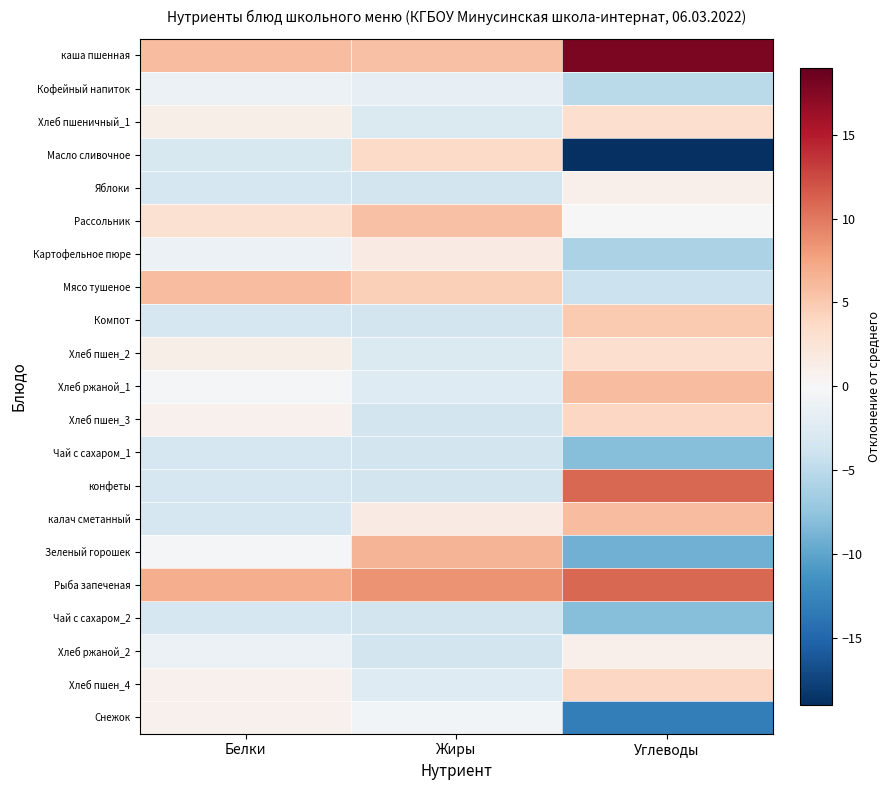

Reading left to right, transcribe all the data shown in this chart.

каша пшенная: Белки=5.8	Жиры=5.5	Углеводы=17.9
Кофейный напиток: Белки=-1.2	Жиры=-1.5	Углеводы=-5.1
Хлеб пшеничный_1: Белки=1.1	Жиры=-2.8	Углеводы=3.2
Масло сливочное: Белки=-3.1	Жиры=3.7	Углеводы=-19.0
Яблоки: Белки=-3.2	Жиры=-3.5	Углеводы=0.9
Рассольник: Белки=2.8	Жиры=5.5	Углеводы=-0.1
Картофельное пюре: Белки=-1.2	Жиры=1.5	Углеводы=-6.1
Мясо тушеное: Белки=5.8	Жиры=4.5	Углеводы=-4.1
Компот: Белки=-3.2	Жиры=-3.5	Углеводы=4.9
Хлеб пшен_2: Белки=1.1	Жиры=-2.8	Углеводы=3.2
Хлеб ржаной_1: Белки=-0.2	Жиры=-2.5	Углеводы=5.9
Хлеб пшен_3: Белки=0.8	Жиры=-3.5	Углеводы=3.9
Чай с сахаром_1: Белки=-3.2	Жиры=-3.5	Углеводы=-8.1
конфеты: Белки=-3.2	Жиры=-3.5	Углеводы=10.9
калач сметанный: Белки=-3.2	Жиры=1.5	Углеводы=5.9
Зеленый горошек: Белки=-0.2	Жиры=6.5	Углеводы=-9.1
Рыба запеченая: Белки=6.8	Жиры=8.5	Углеводы=10.9
Чай с сахаром_2: Белки=-3.2	Жиры=-3.5	Углеводы=-8.1
Хлеб ржаной_2: Белки=-1.2	Жиры=-3.5	Углеводы=0.9
Хлеб пшен_4: Белки=0.8	Жиры=-2.5	Углеводы=3.9
Снежок: Белки=0.8	Жиры=-0.5	Углеводы=-13.1